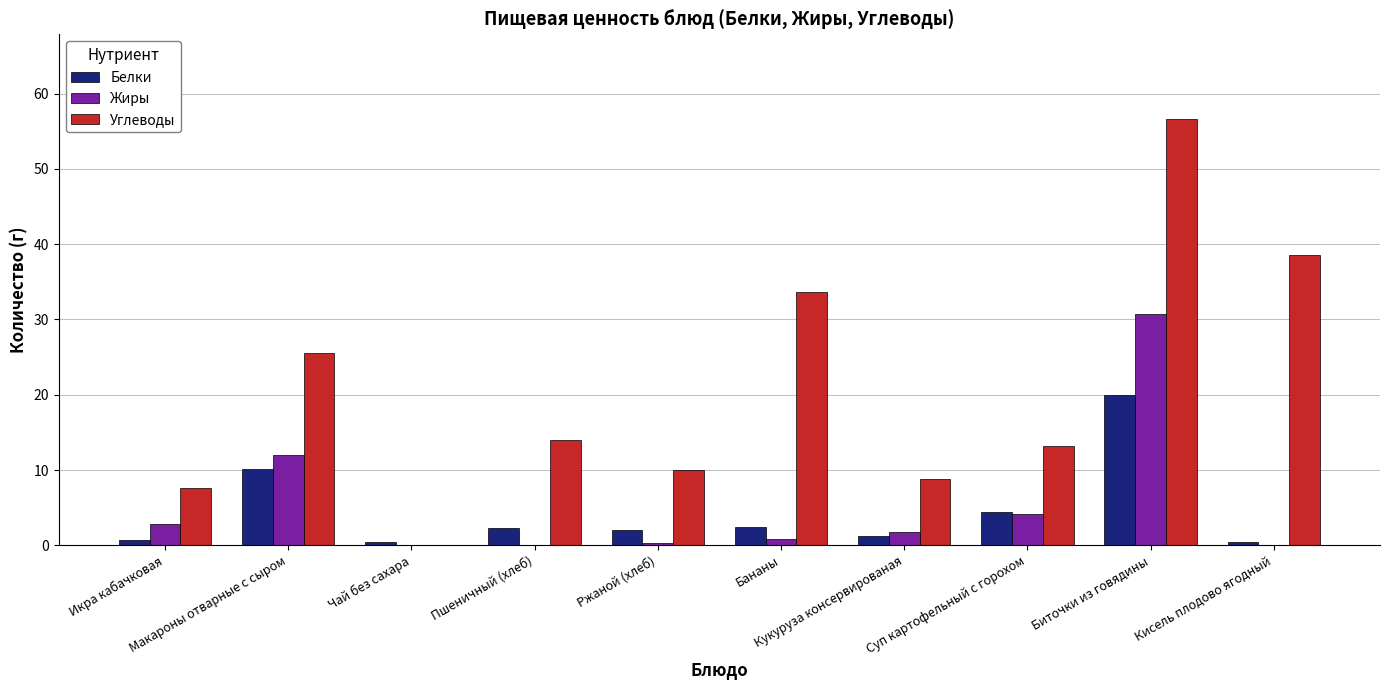

What is the sum of all Жиры values?

52.8